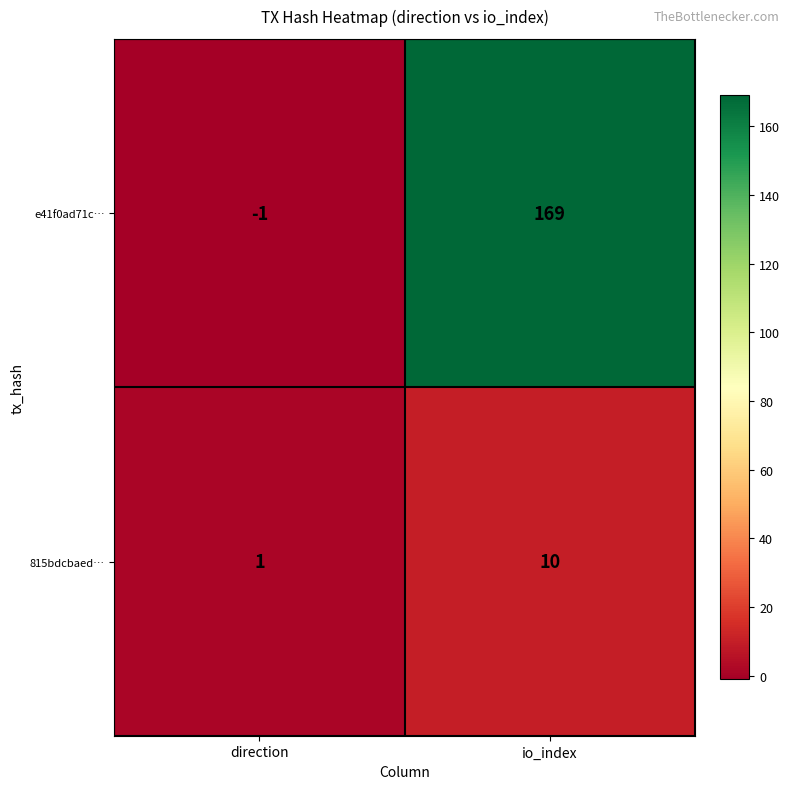

At which label is e41f0ad71c… closest to 84?

direction